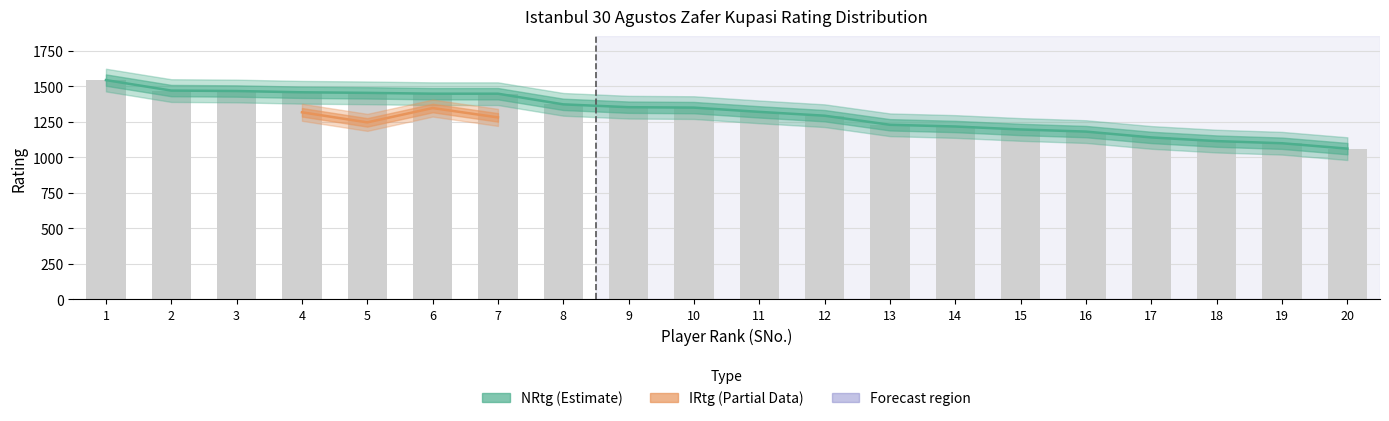

What is the minimum value shown in the chart?

1062